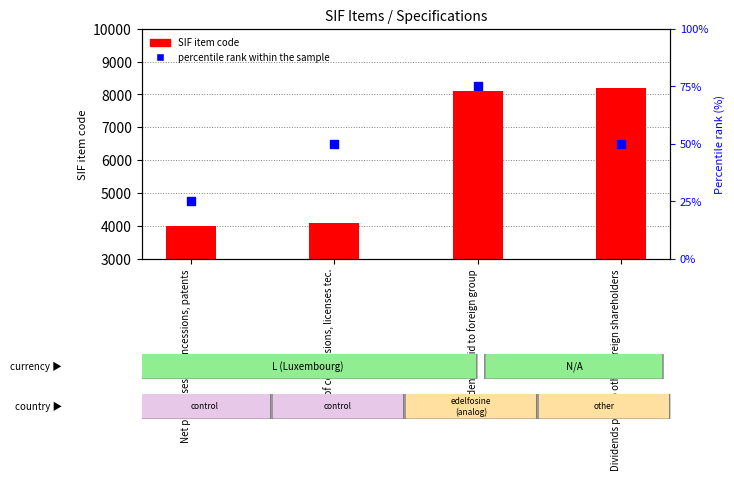

Which series has the largest total across all categories?

SIF item code